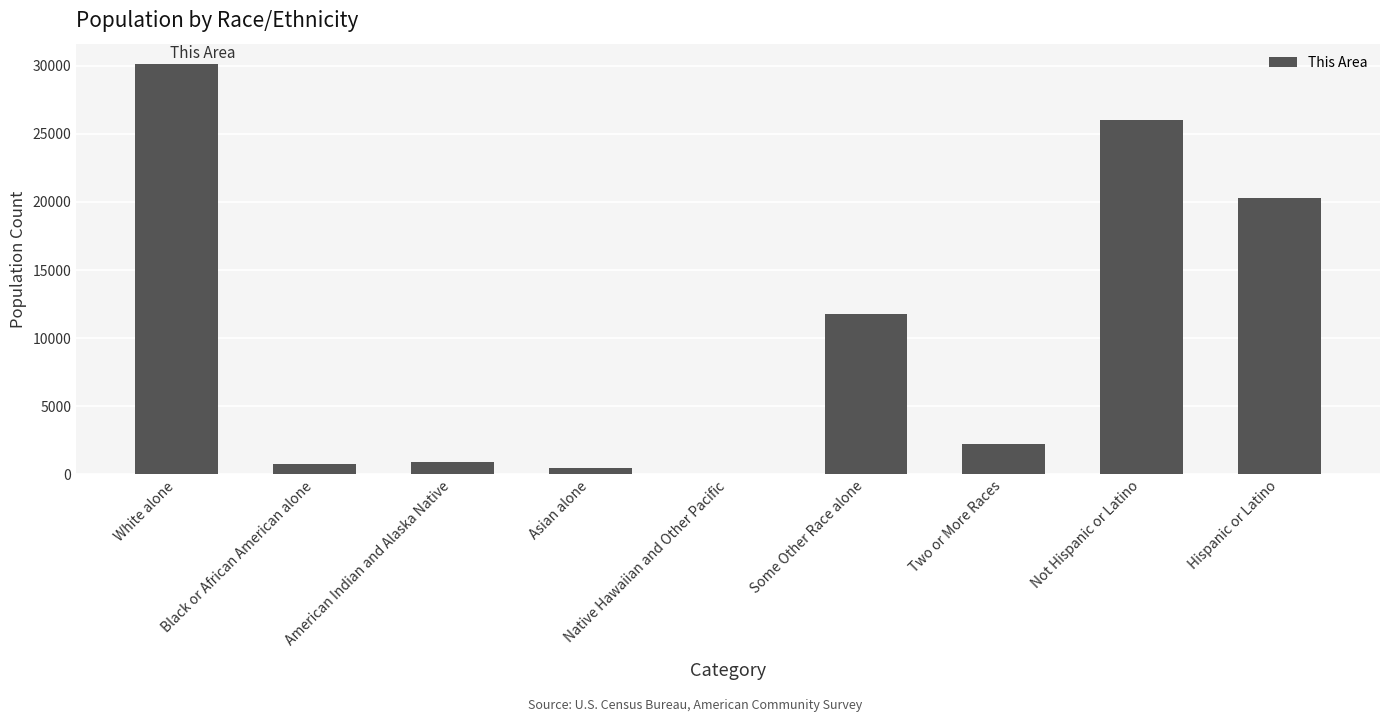

What is the approximate value at Two or More Races?

2224